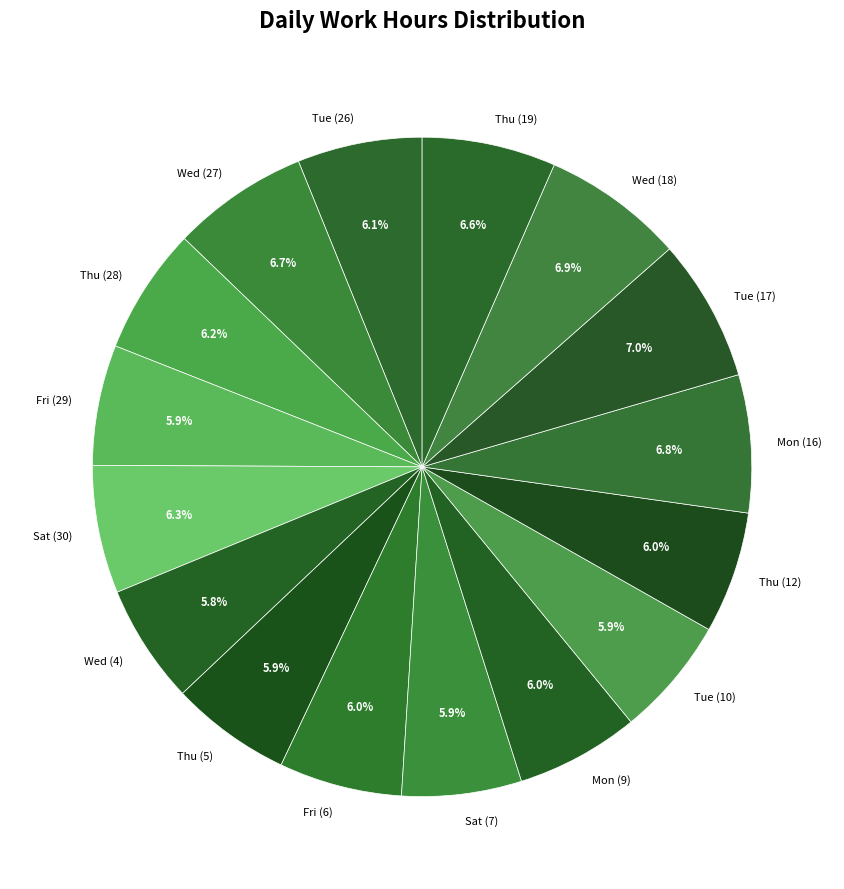

Does Tue (17) represent more than half of the total?

No